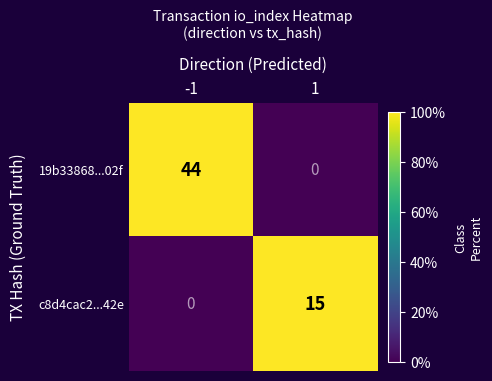

Which series changed the most between -1 and 1?

19b33868...02f